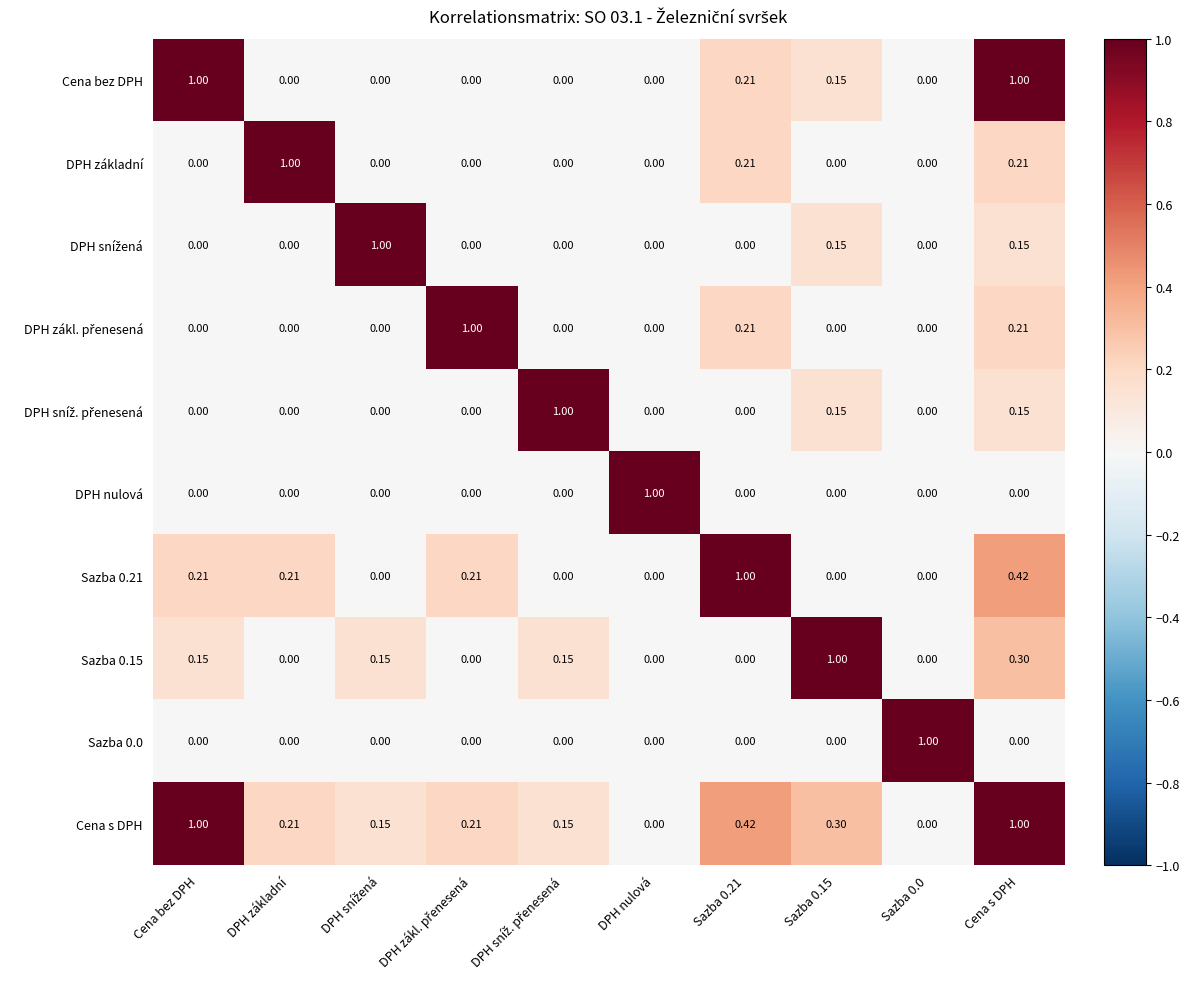

Which series has the largest total across all categories?

Cena s DPH